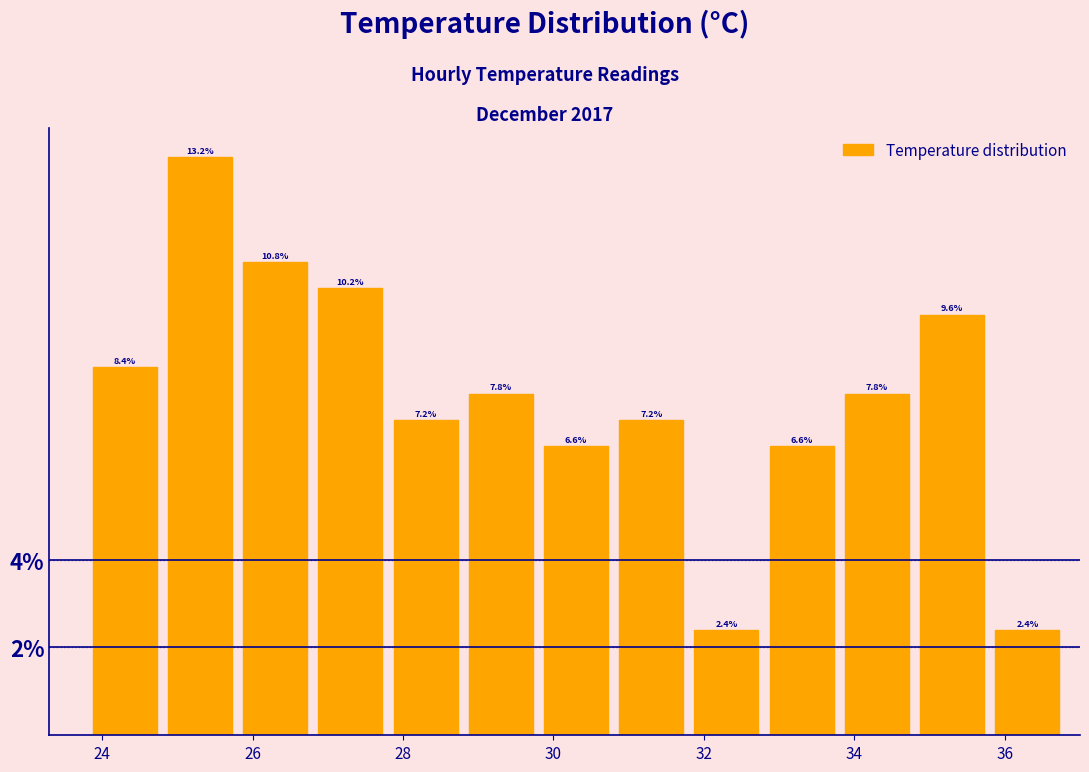

What is the height of the bar covering 31.8 to 32.8 on the x-axis?

2.4